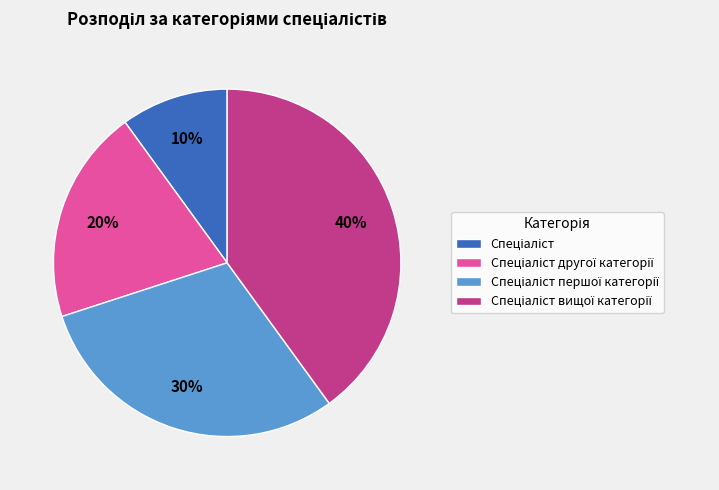

To the nearest percent, what is the average slice percentage?

25%